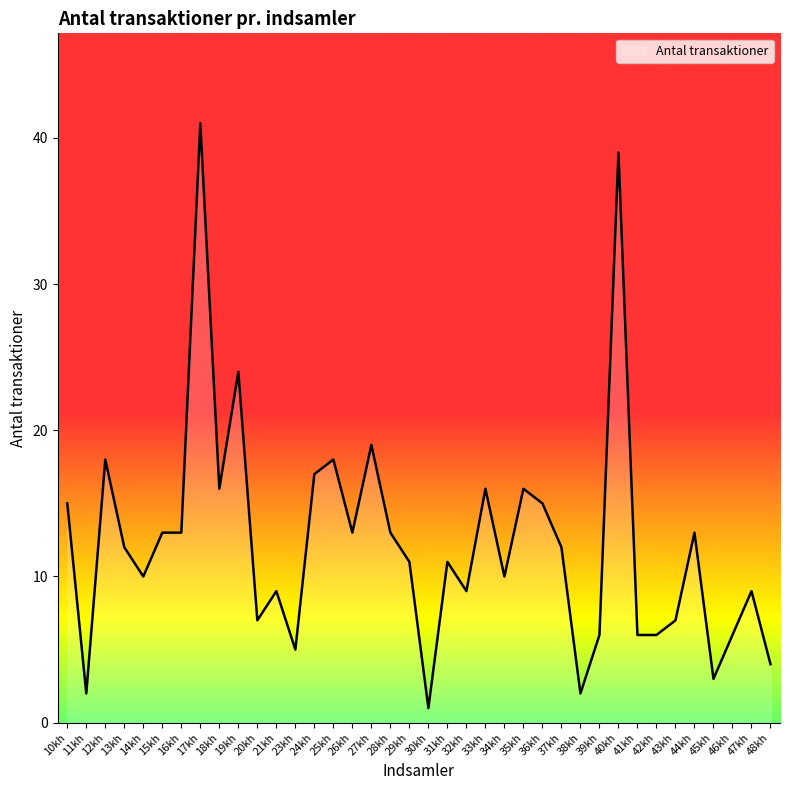

How many lines are shown in the chart?

1